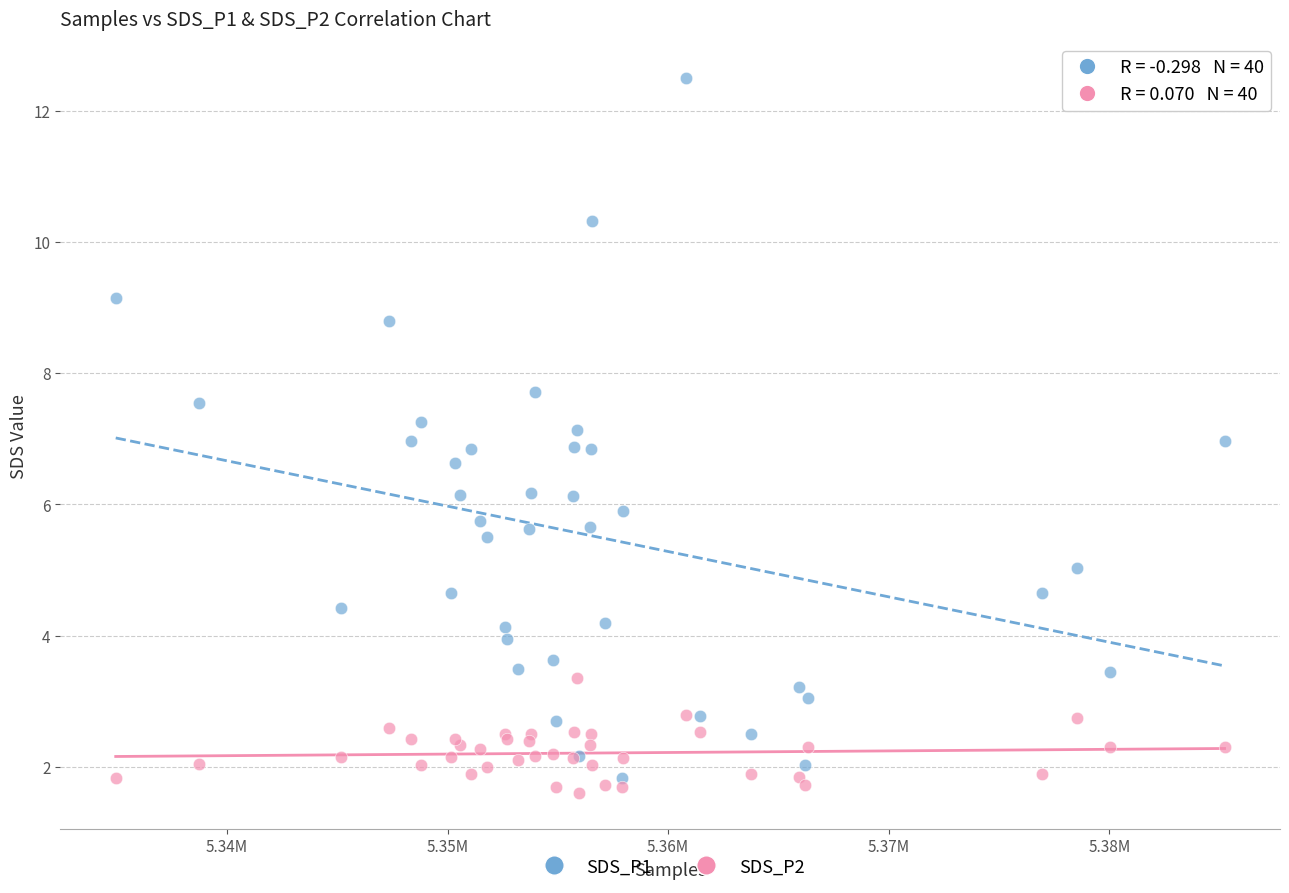

What is the X range (max minus min) for the scatter plot?

50264.0